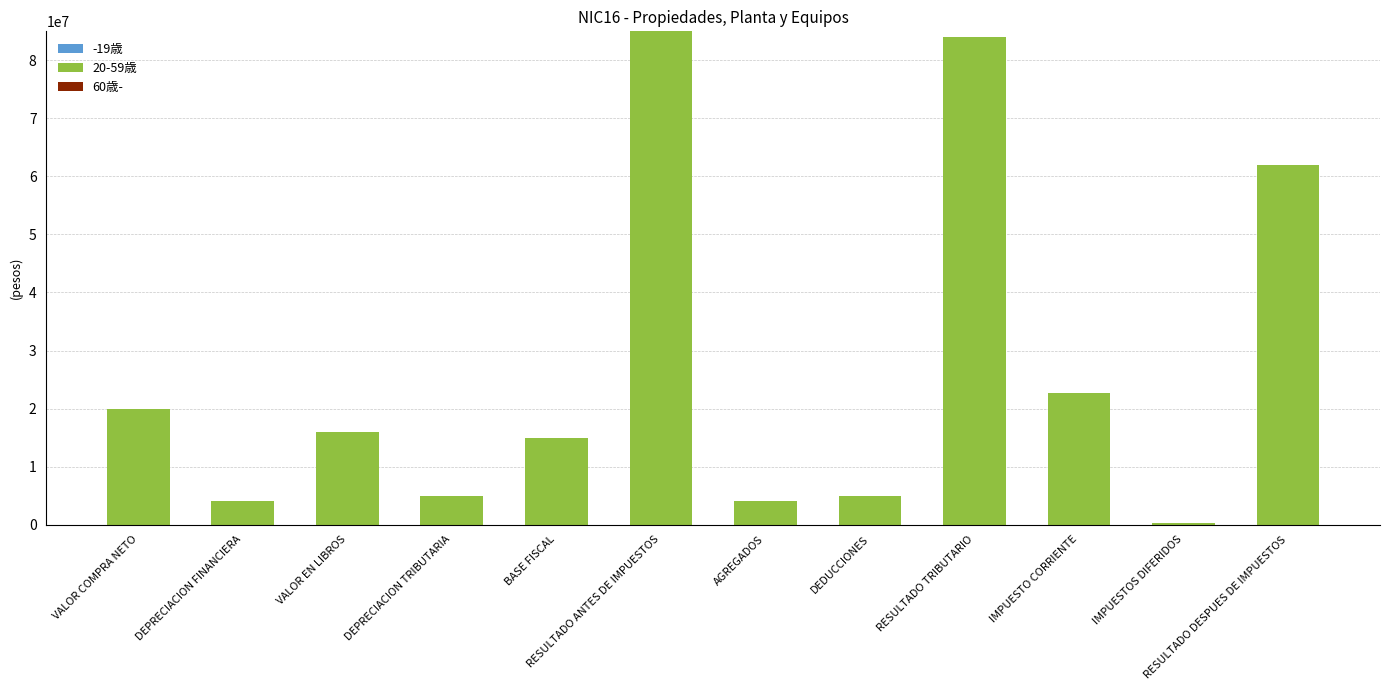

What is the label of the 5th bar from the left?

BASE FISCAL